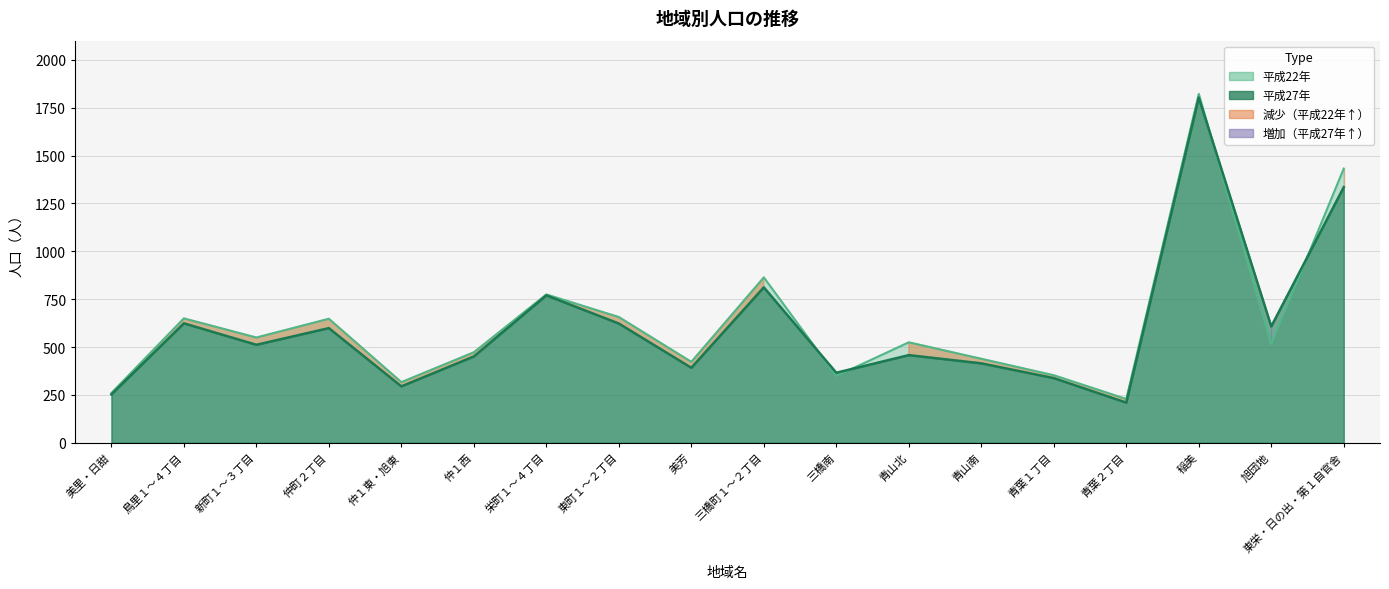

Which series has the widest spread of values?

平成27年